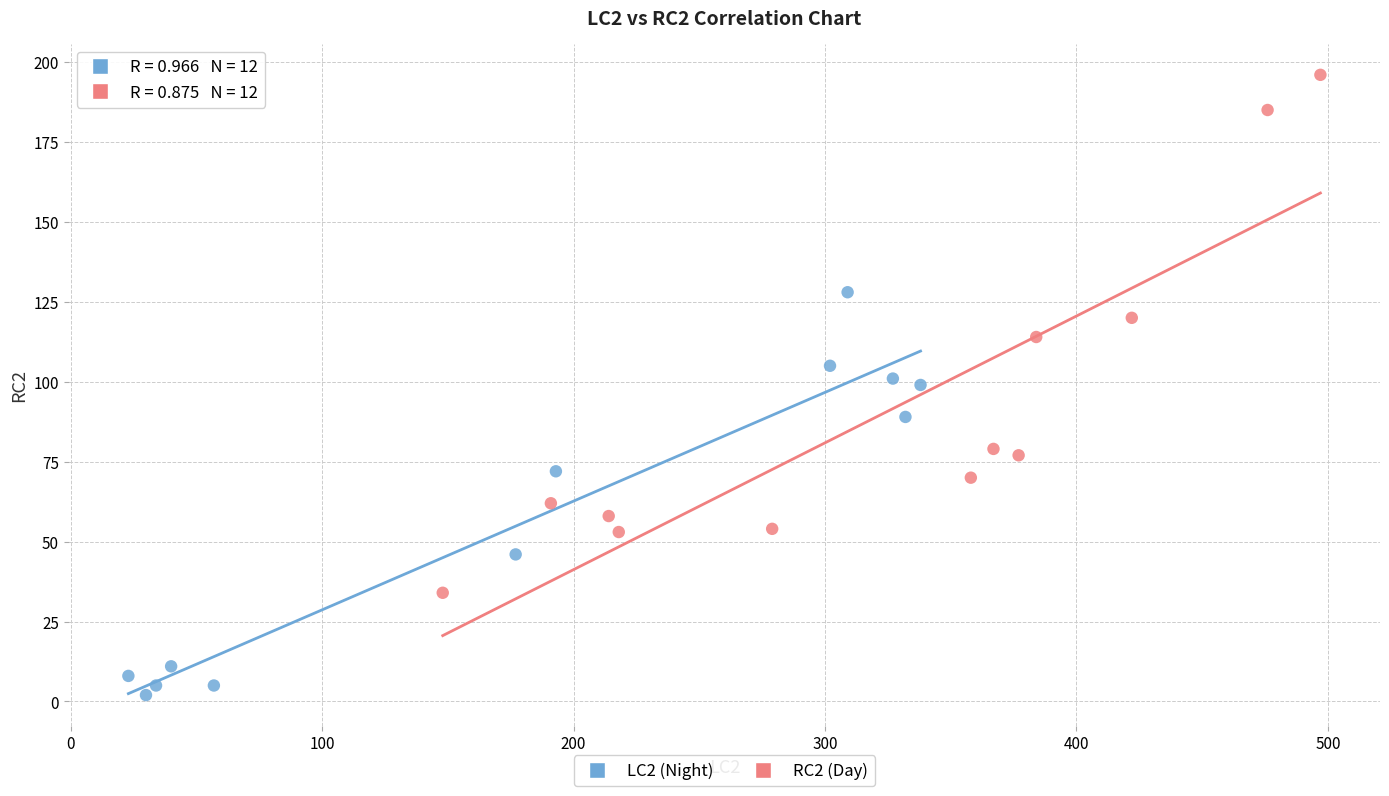

What are all the series names shown in the legend?

LC2 (Night), RC2 (Day)